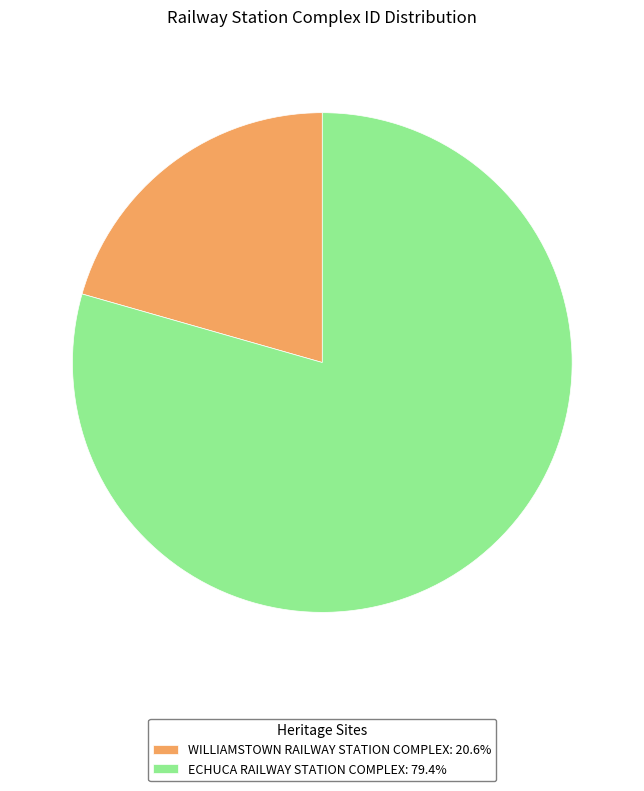

Is there a majority slice in this chart?

Yes